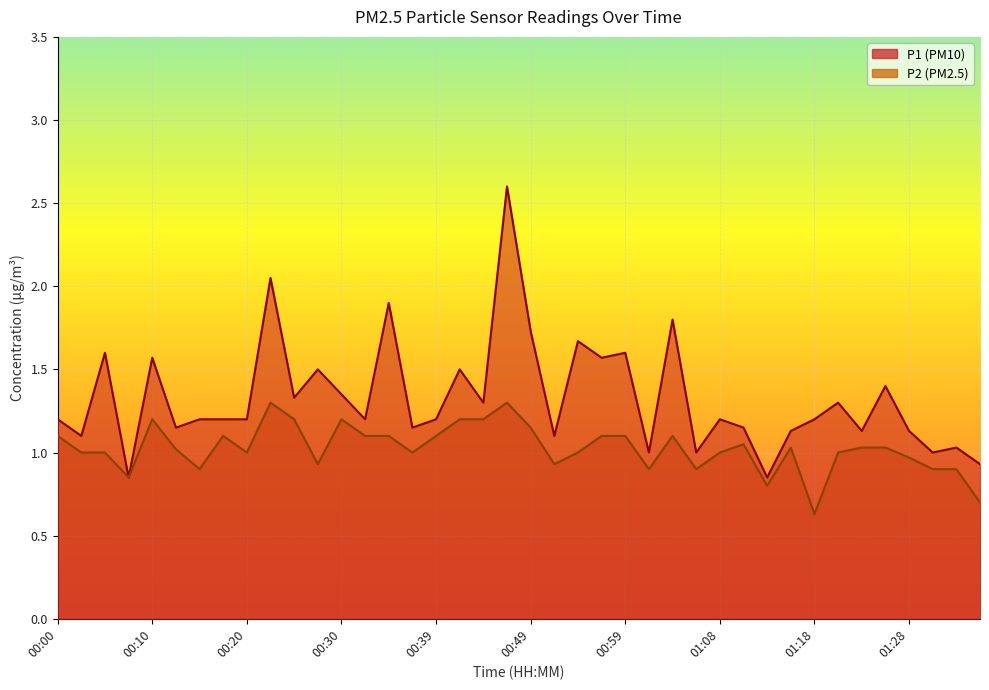

Between 00:22 and 00:10, which is larger?

00:22